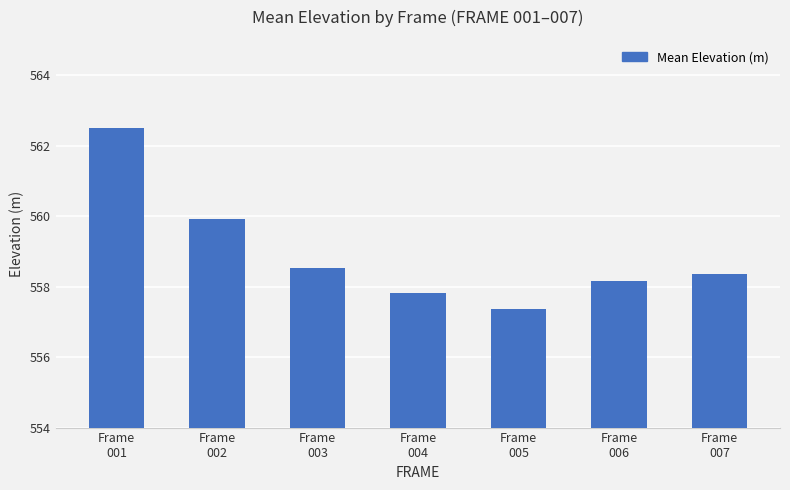

How many values are below 558?

2